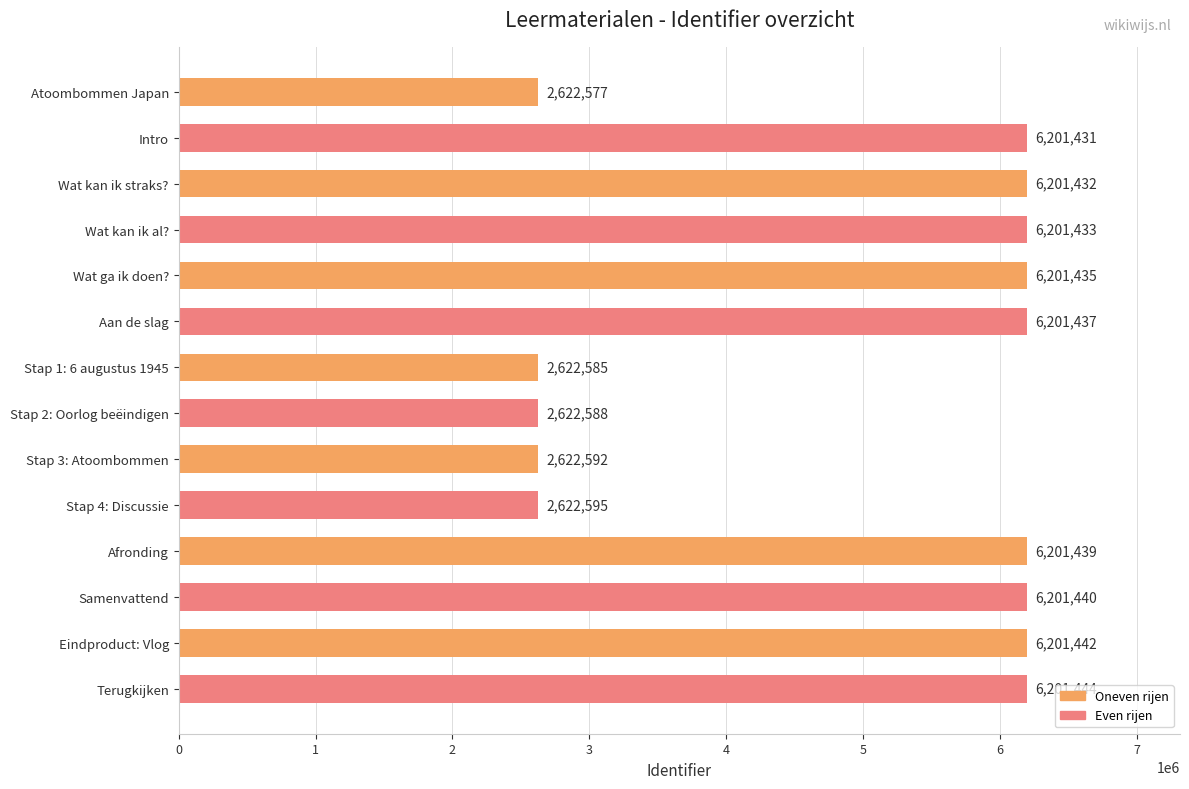

Reading bottom to top, list all the values displayed in this chart.

6201444	6201442	6201440	6201439	2622595	2622592	2622588	2622585	6201437	6201435	6201433	6201432	6201431	2622577